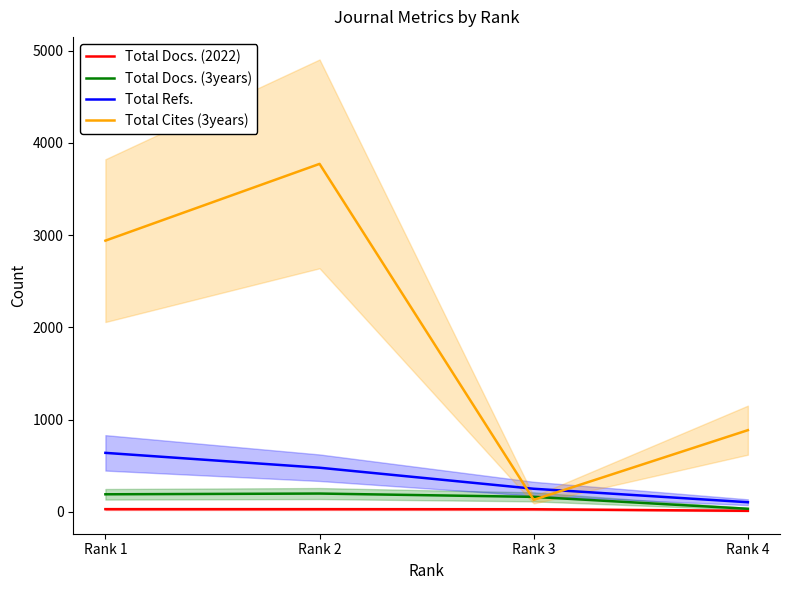

Is it true that Total Docs. (2022) equals 21 at 1?

False